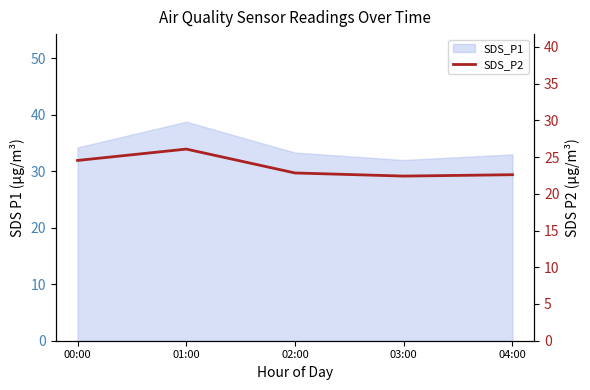

What is the ratio of the value at 04:00 to the value at 01:00?

0.9